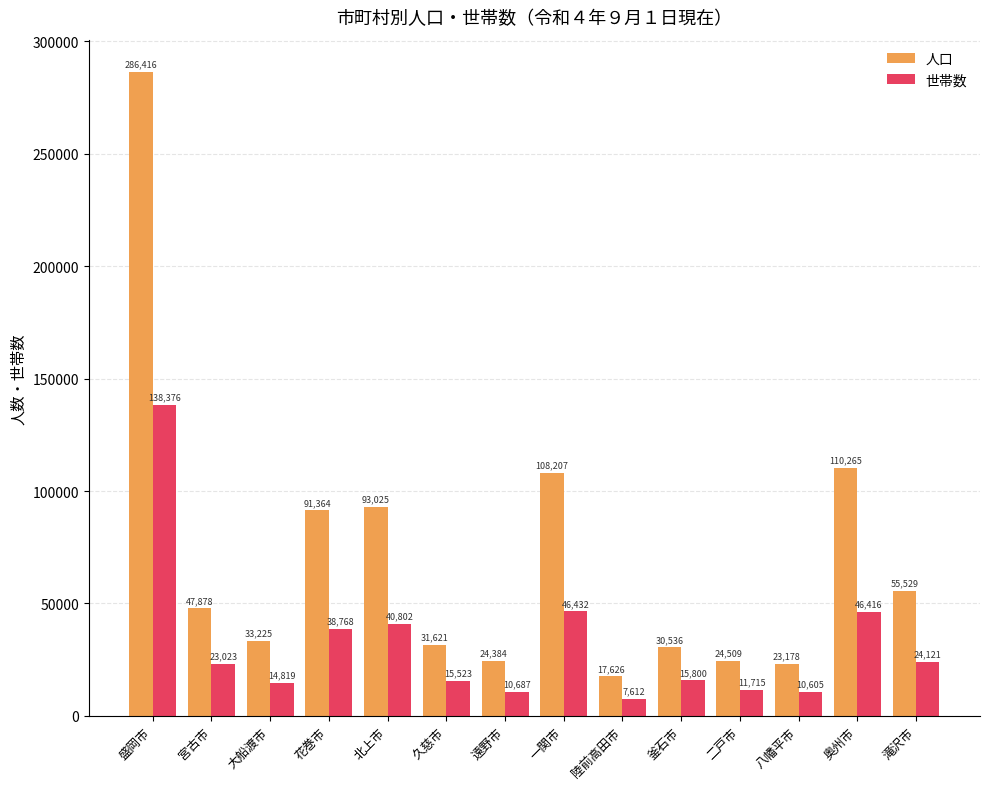

List the series in order of their peak value, highest first.

人口, 世帯数